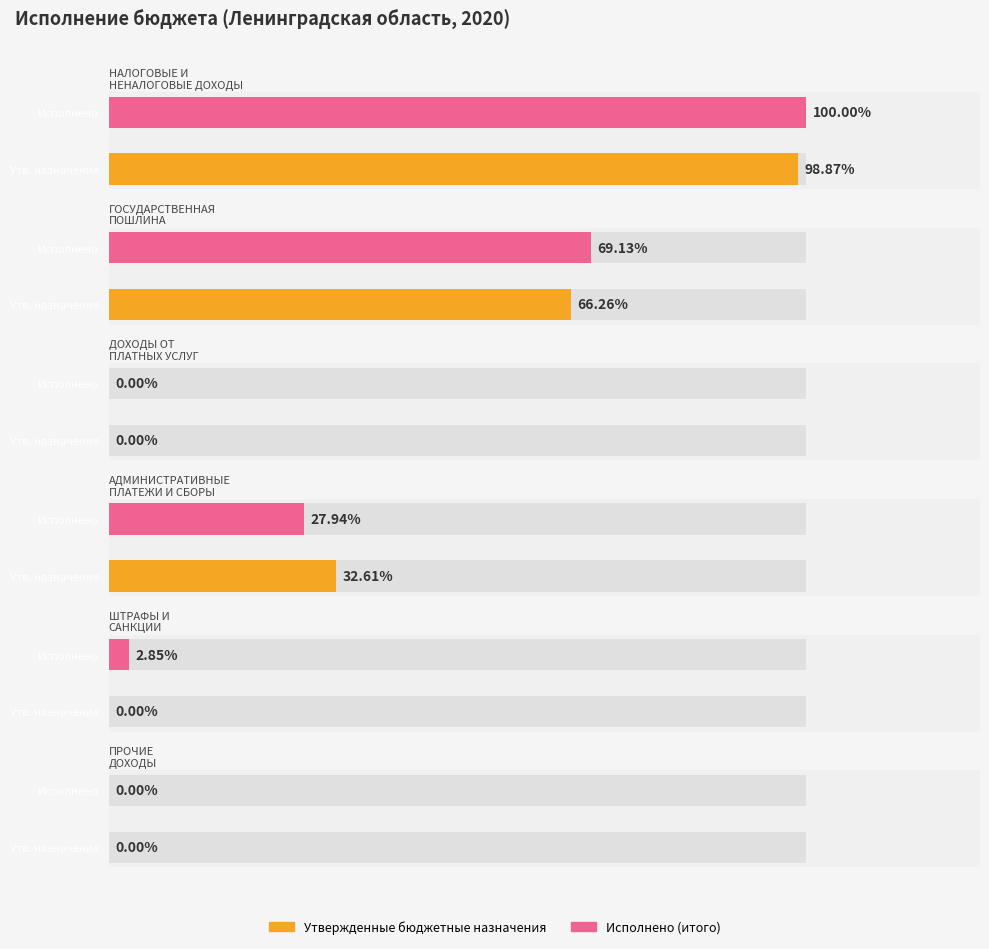

At ПРОЧИЕ
ДОХОДЫ, list the series in order from largest to smallest.

Исполнено (итого), Утвержденные бюджетные назначения